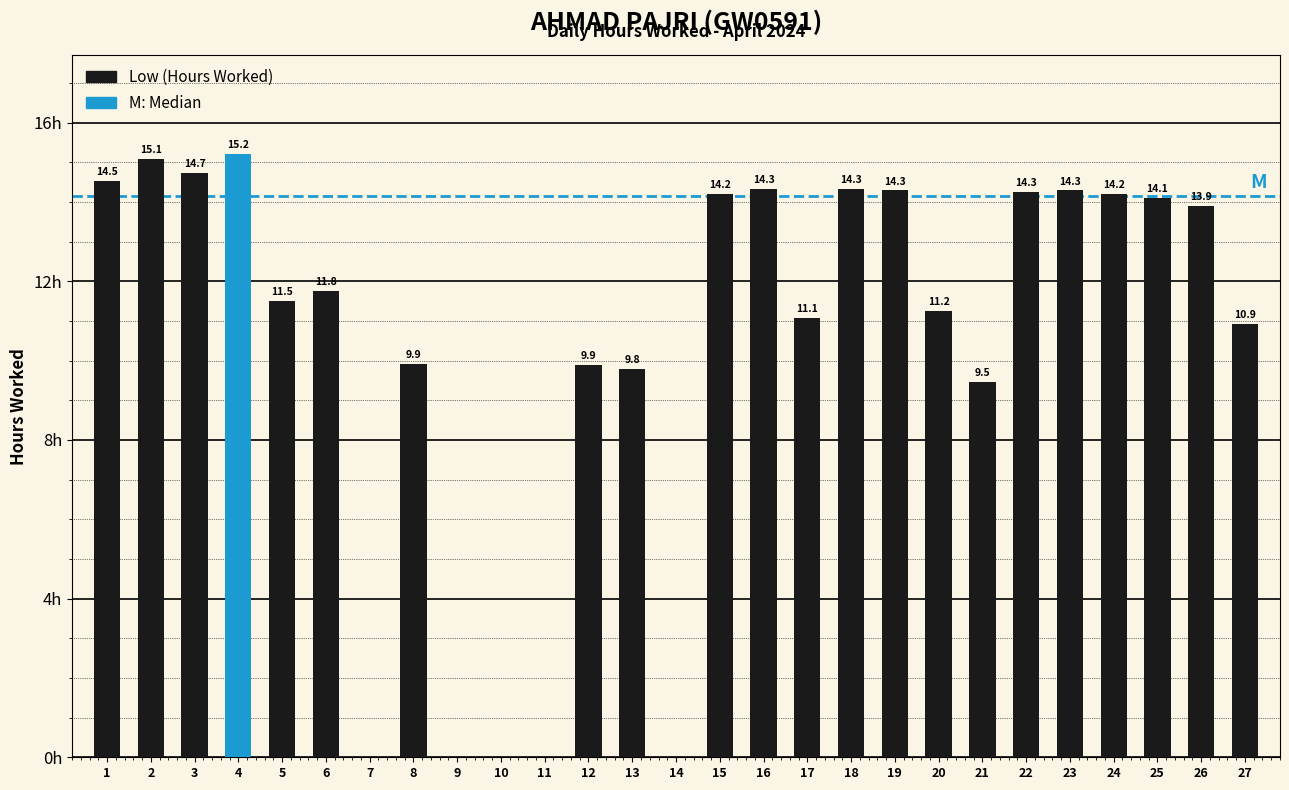

What is the difference between the maximum and minimum values?

15.2